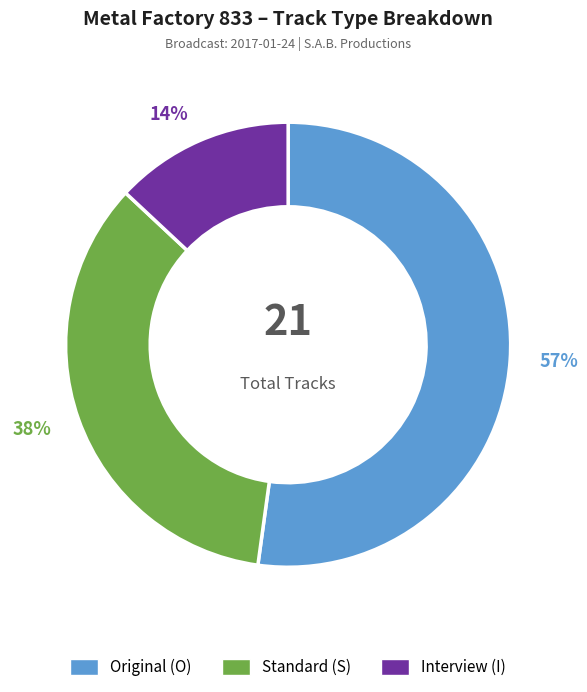

Rank the categories by value from highest to lowest.

O, S, I